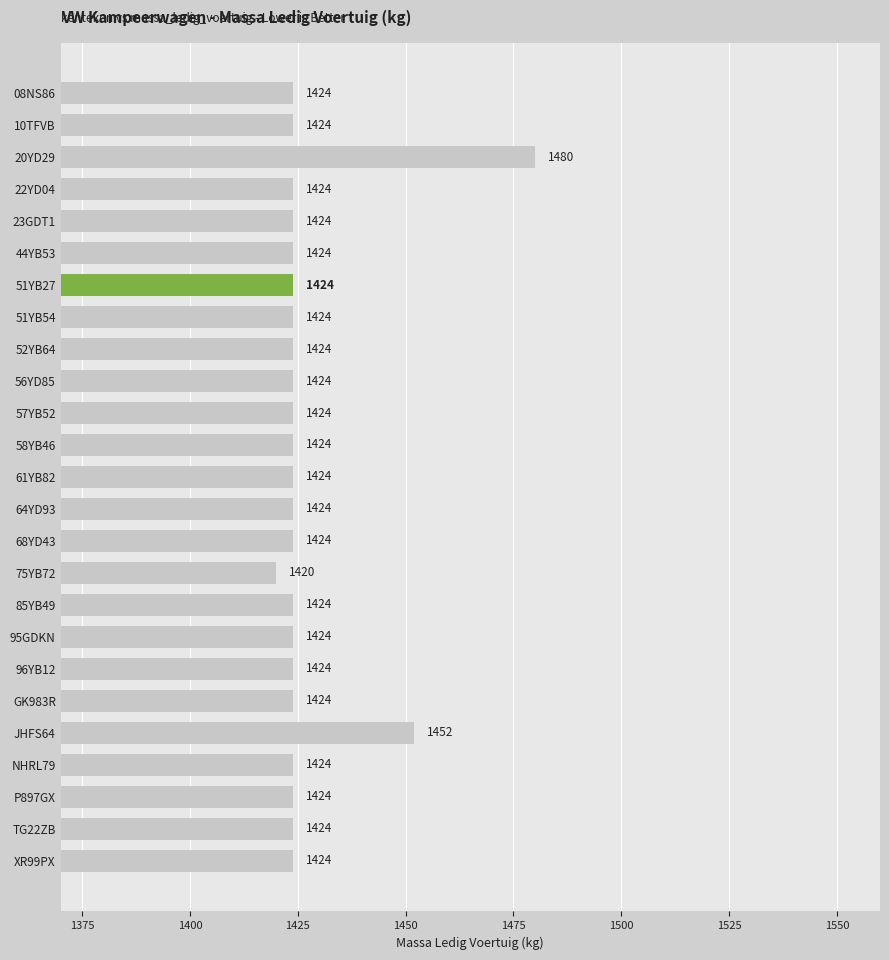

What is the difference between the maximum and minimum values?

60